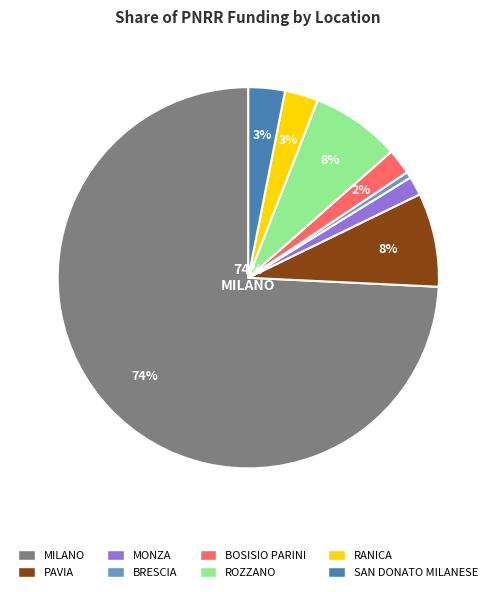

Approximately how many times larger is the value at BRESCIA compared to SAN DONATO MILANESE?

0.2